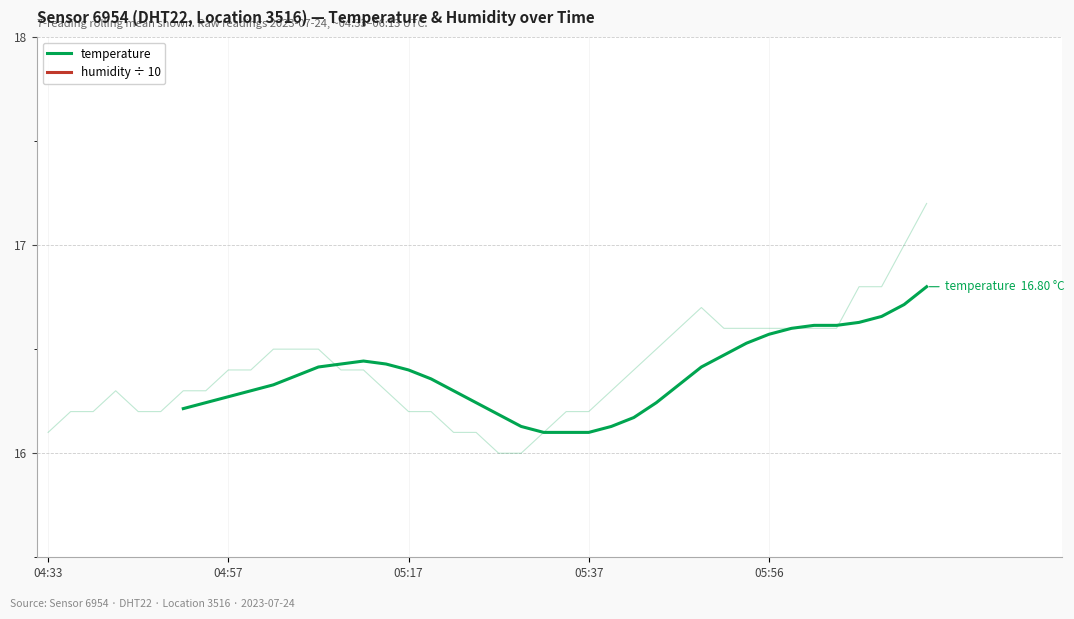

How many interior local peaks does the temperature series have?

1